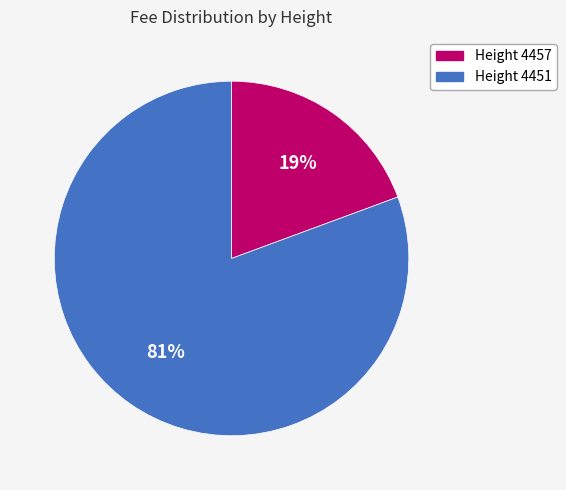

Which has a higher value, Height 4451 or Height 4457?

Height 4451